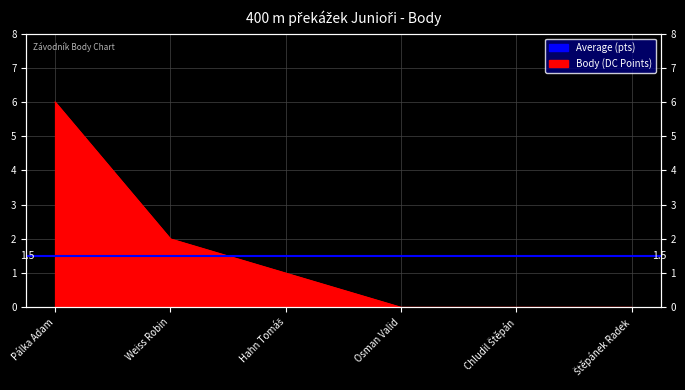

What is the difference between the values at Weiss Robin and Hahn Tomáš?

1